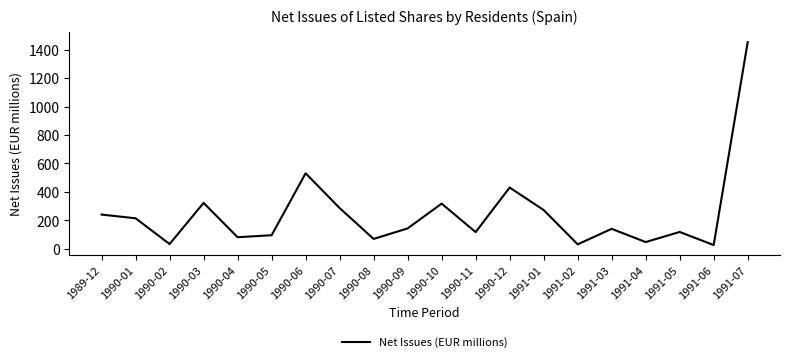

What is the sum of the values at 1990-03 and 1990-06?

854